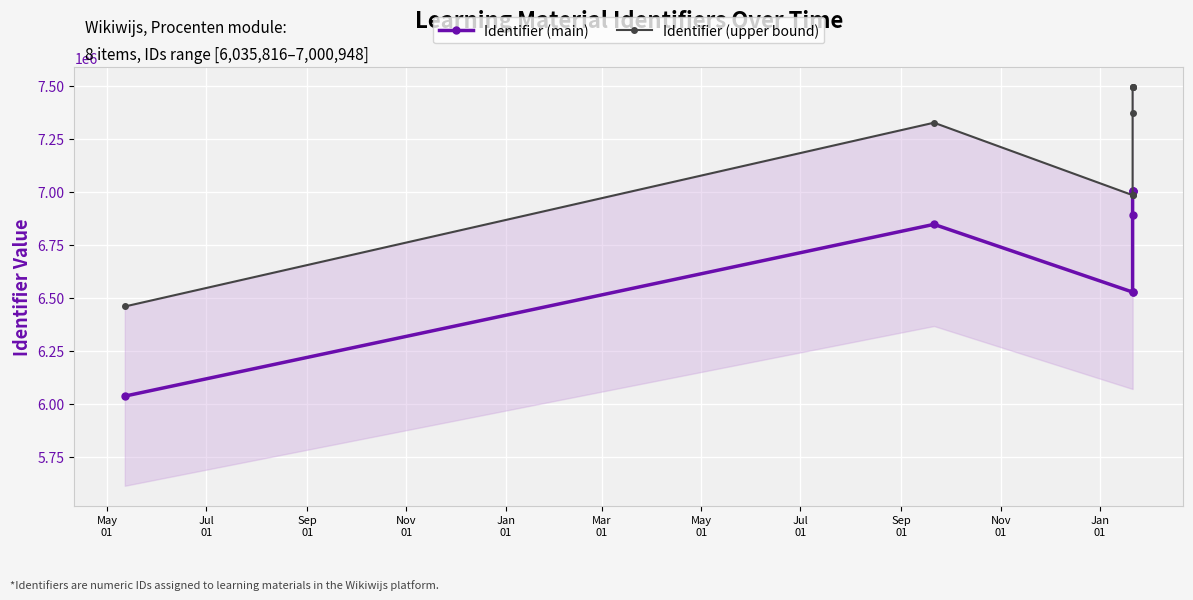

What are all the series names shown in the legend?

Identifier (main), Identifier (upper bound)